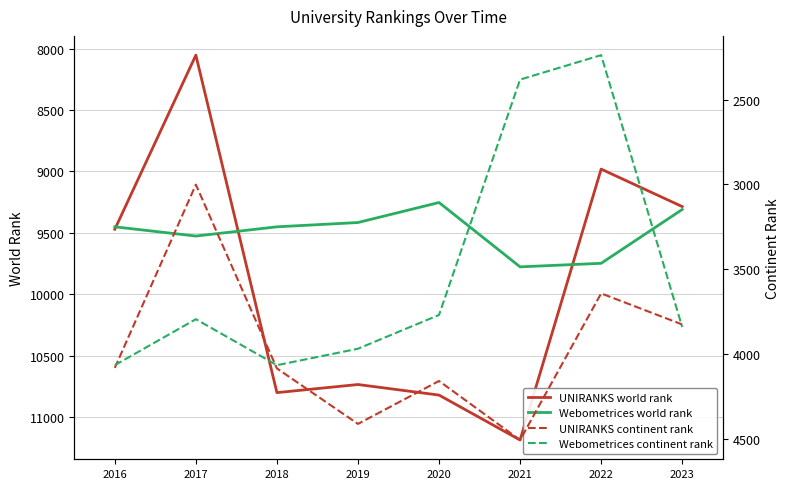

Reading left to right, extract all data points from this chart.

UNIRANKS world rank: 9472	8054	10802	10736	10822	11188	8982	9287
Webometrices world rank: 9452	9527	9452	9417	9254	9778	9749	9311
UNIRANKS continent rank: 4081	3001	4084	4411	4158	4506	3642	3825
Webometrices continent rank: 4065	3794	4065	3968	3769	2382	2238	3840